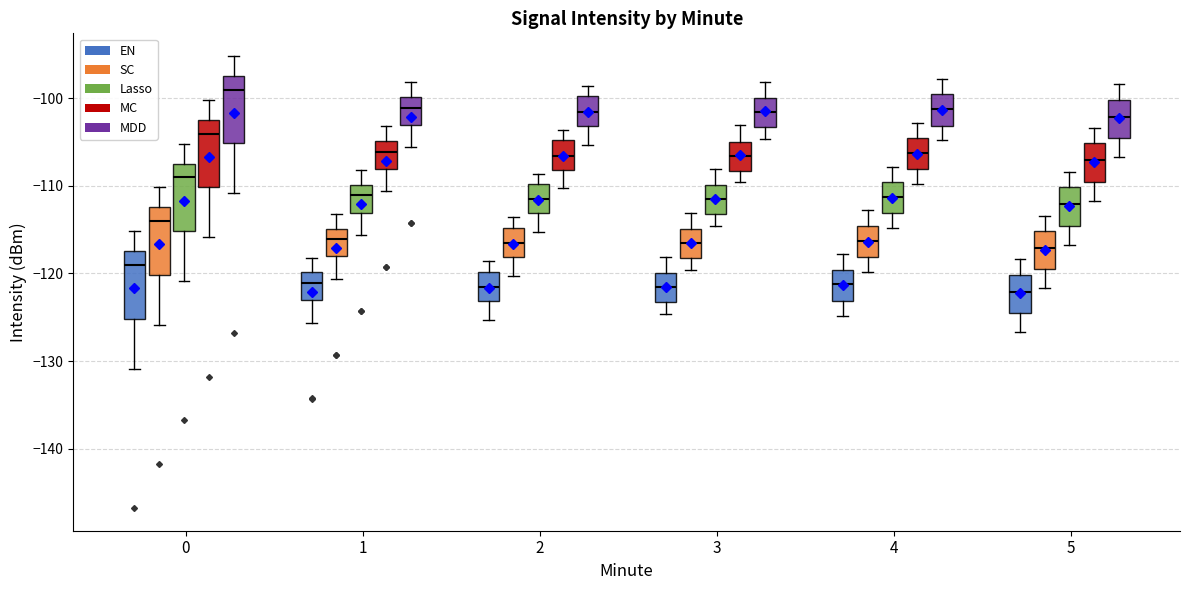

Reading left to right, read every box against the y-axis: the position of its median line, the range the box covers, and the ends of its whiskers. The values are not printed on the chart, so give them approximately, as read against the axis.

0 (EN): median -119, box -125 to -117, whiskers -131 to -115
0 (SC): median -114, box -120 to -112, whiskers -126 to -110
0 (Lasso): median -109, box -115 to -107, whiskers -121 to -105
0 (MC): median -104, box -110 to -102, whiskers -116 to -100
0 (MDD): median -99, box -105 to -97, whiskers -111 to -95
1 (EN): median -121, box -123 to -120, whiskers -126 to -118
1 (SC): median -116, box -118 to -115, whiskers -121 to -113
1 (Lasso): median -111, box -113 to -110, whiskers -116 to -108
1 (MC): median -106, box -108 to -105, whiskers -111 to -103
1 (MDD): median -101, box -103 to -100, whiskers -106 to -98
2 (EN): median -122, box -123 to -120, whiskers -125 to -119
2 (SC): median -117, box -118 to -115, whiskers -120 to -114
2 (Lasso): median -112, box -113 to -110, whiskers -115 to -109
2 (MC): median -107, box -108 to -105, whiskers -110 to -104
2 (MDD): median -102, box -103 to -100, whiskers -105 to -99
3 (EN): median -122, box -123 to -120, whiskers -125 to -118
3 (SC): median -117, box -118 to -115, whiskers -120 to -113
3 (Lasso): median -112, box -113 to -110, whiskers -115 to -108
3 (MC): median -107, box -108 to -105, whiskers -110 to -103
3 (MDD): median -102, box -103 to -100, whiskers -105 to -98
4 (EN): median -121, box -123 to -120, whiskers -125 to -118
4 (SC): median -116, box -118 to -115, whiskers -120 to -113
4 (Lasso): median -111, box -113 to -110, whiskers -115 to -108
4 (MC): median -106, box -108 to -105, whiskers -110 to -103
4 (MDD): median -101, box -103 to -100, whiskers -105 to -98
5 (EN): median -122, box -125 to -120, whiskers -127 to -118
5 (SC): median -117, box -120 to -115, whiskers -122 to -113
5 (Lasso): median -112, box -115 to -110, whiskers -117 to -108
5 (MC): median -107, box -110 to -105, whiskers -112 to -103
5 (MDD): median -102, box -105 to -100, whiskers -107 to -98